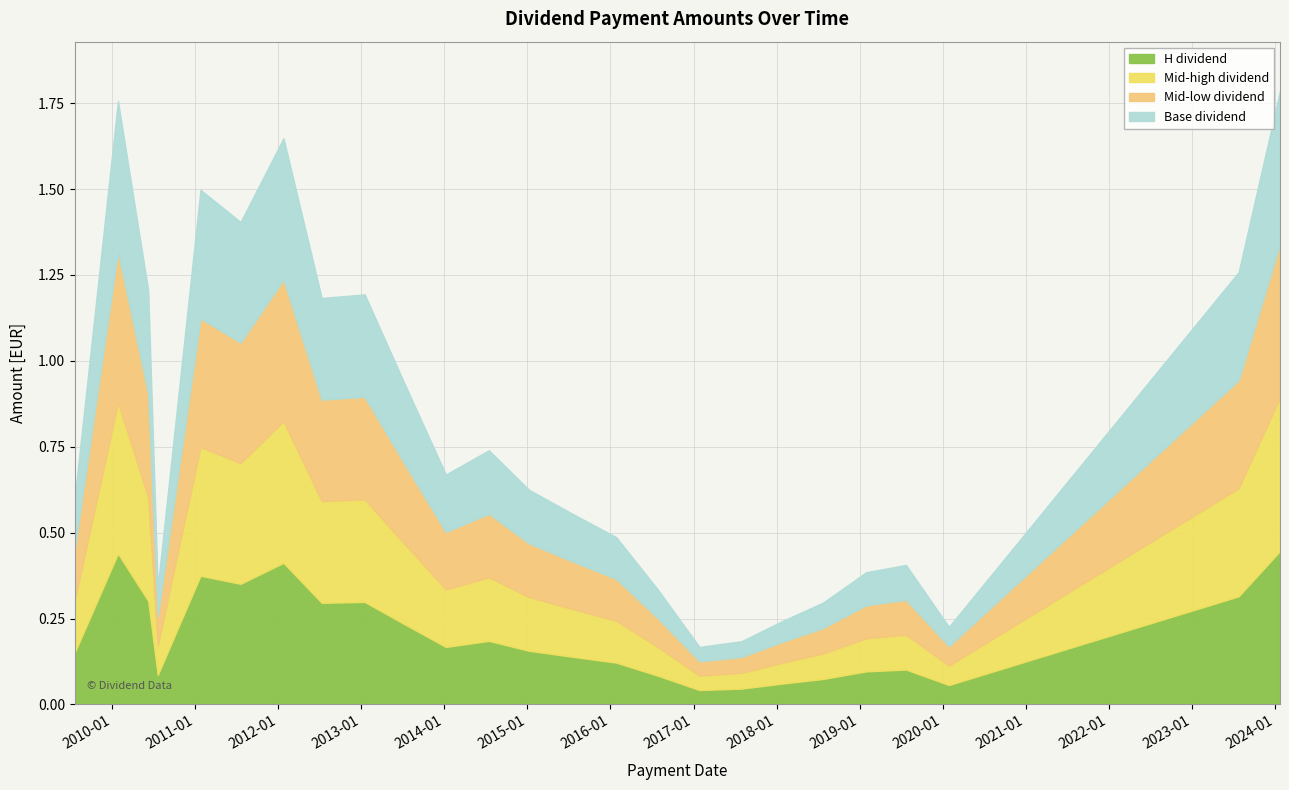

Does the chart have visible grid lines?

Yes